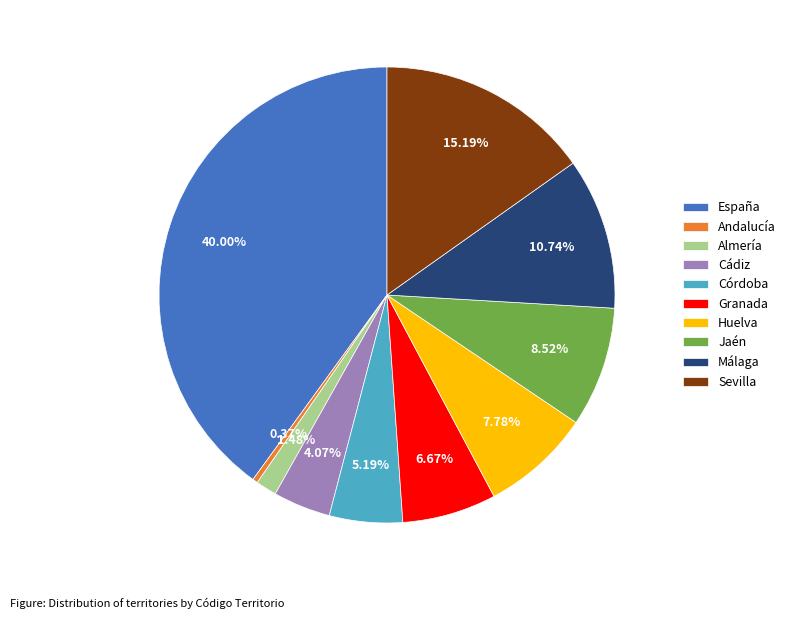

To the nearest percent, what is the combined percentage of Andalucía and Málaga?

11%